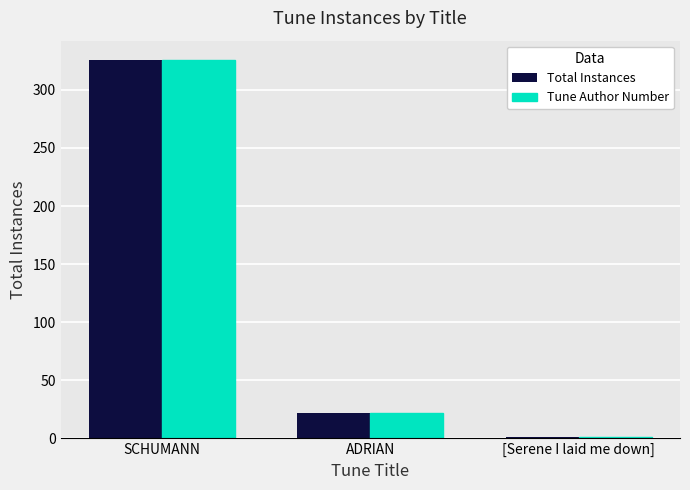

At which category is the sum across all series the highest?

SCHUMANN